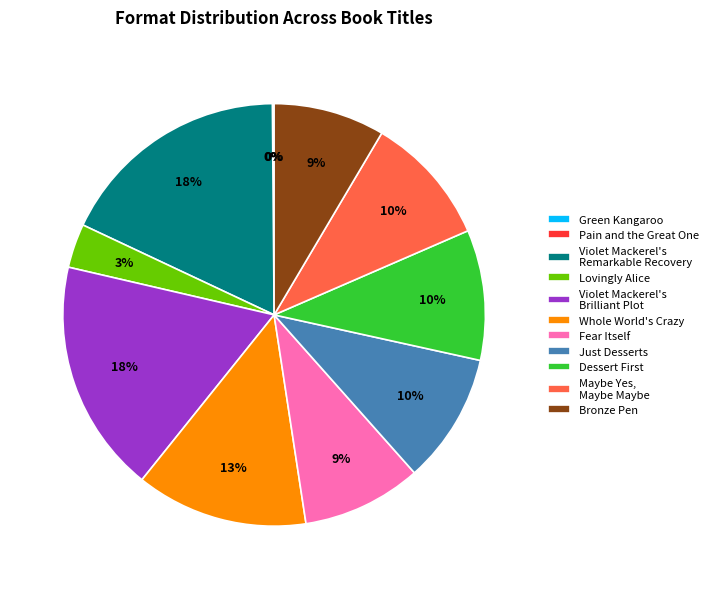

Is the sum of Just Desserts and Fear Itself greater than half?

No